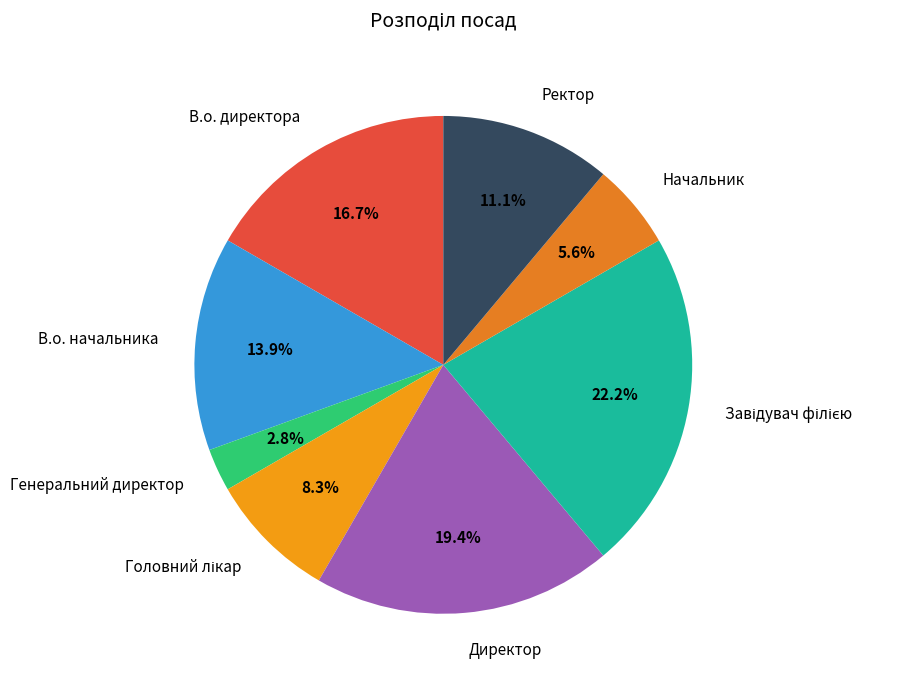

To the nearest percent, what is the difference between the largest and smallest slice percentages?

19%